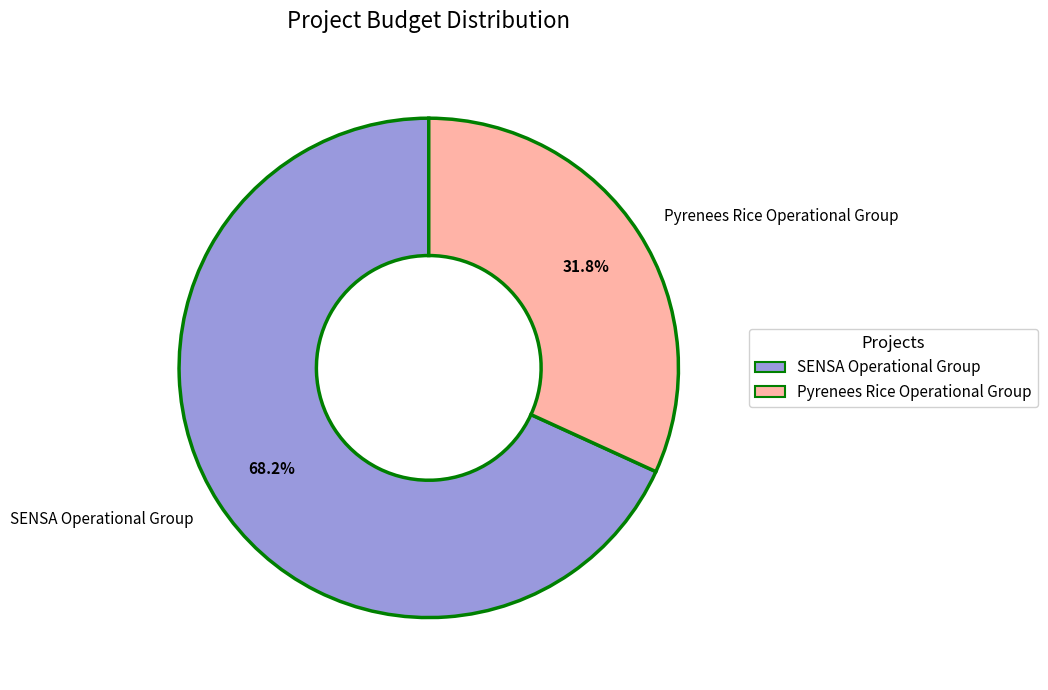

The SENSA Operational Group slice represents 68% of the pie. True or false?

True